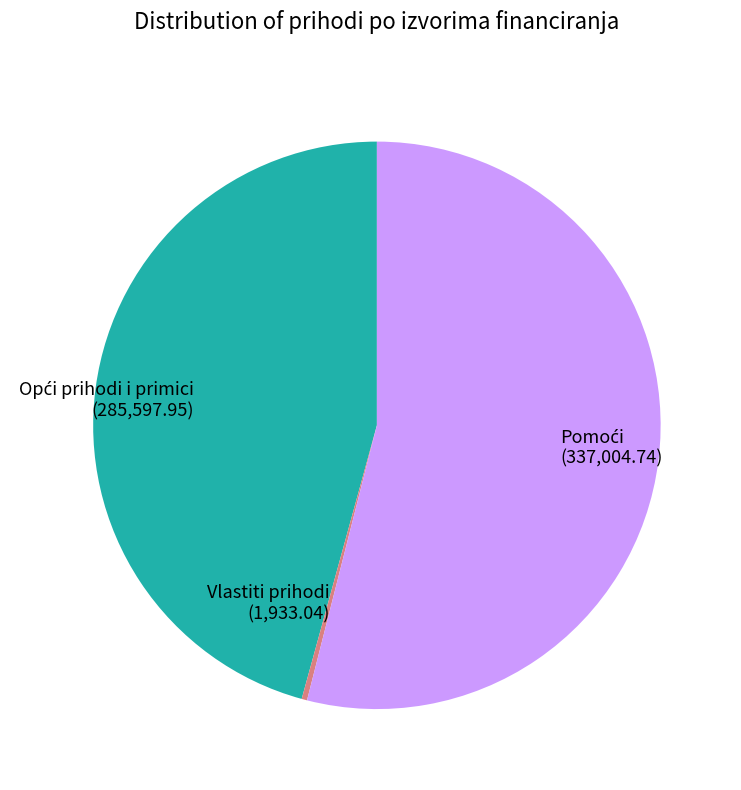

How many slices are in this pie chart?

3